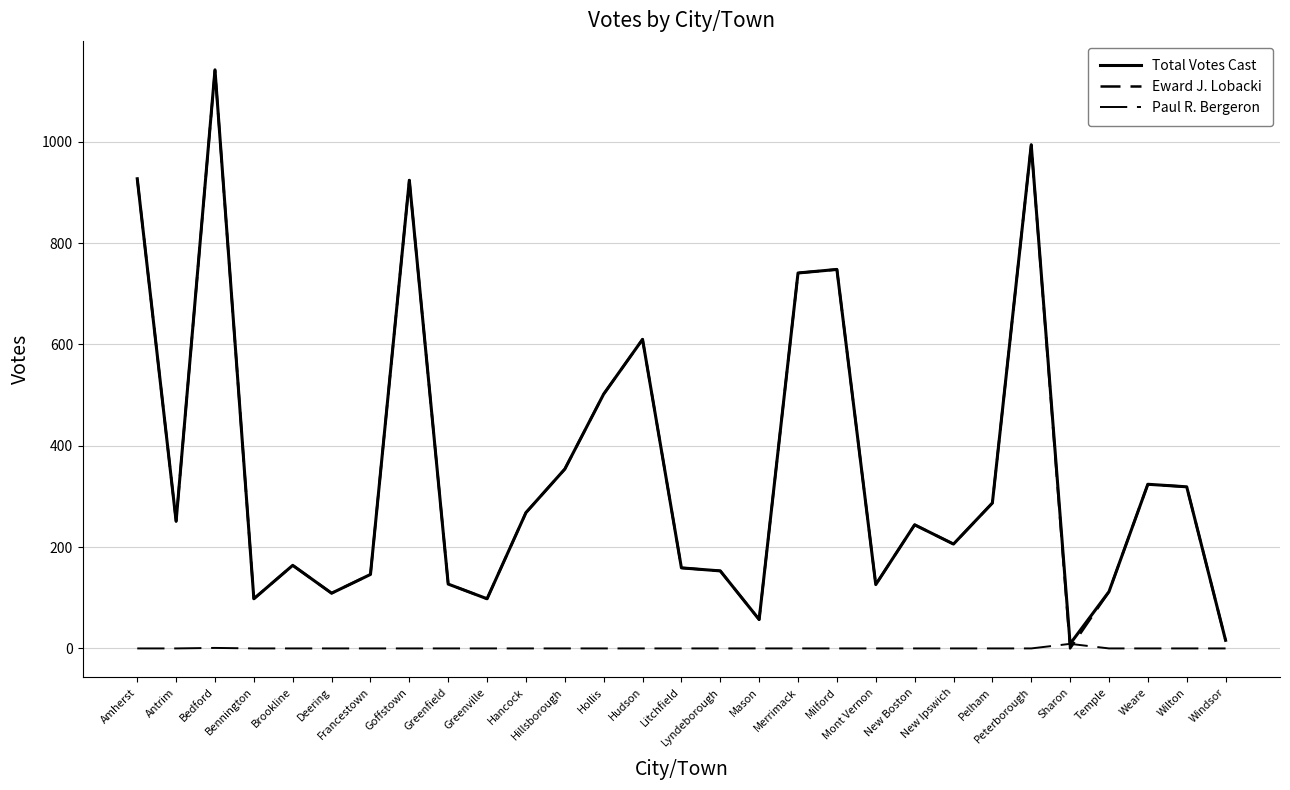

How many lines are shown in the chart?

3